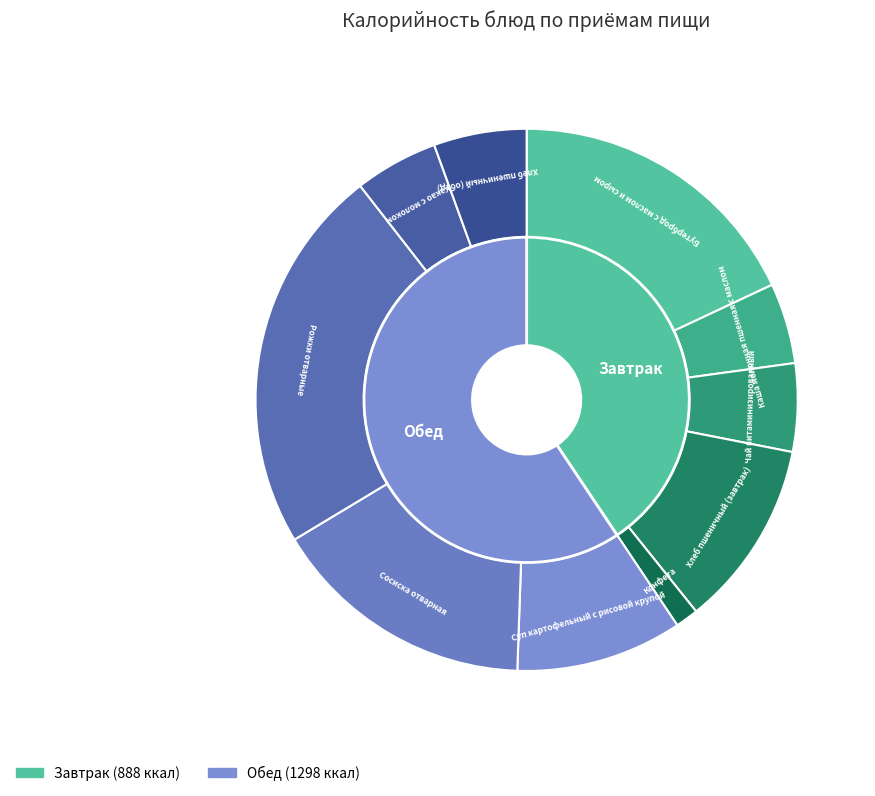

True or false: Конфета accounts for 16% of the total.

False